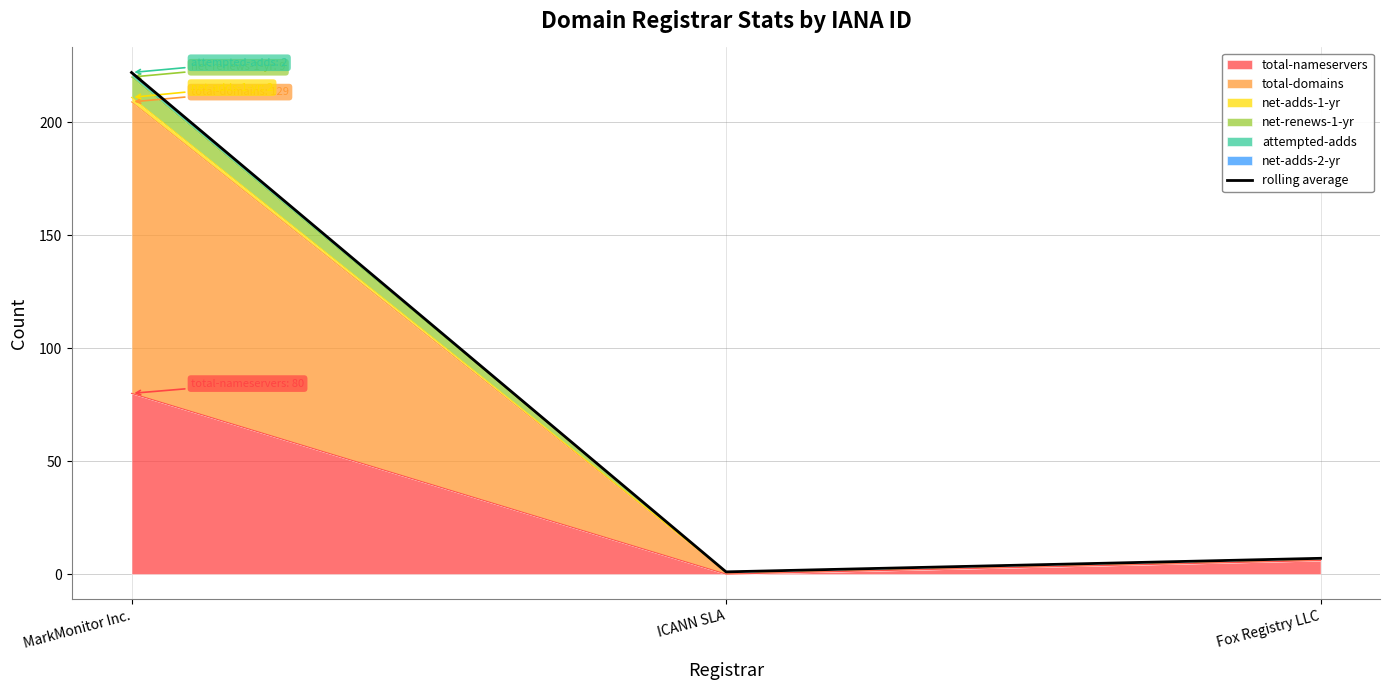

How many lines are shown in the chart?

1